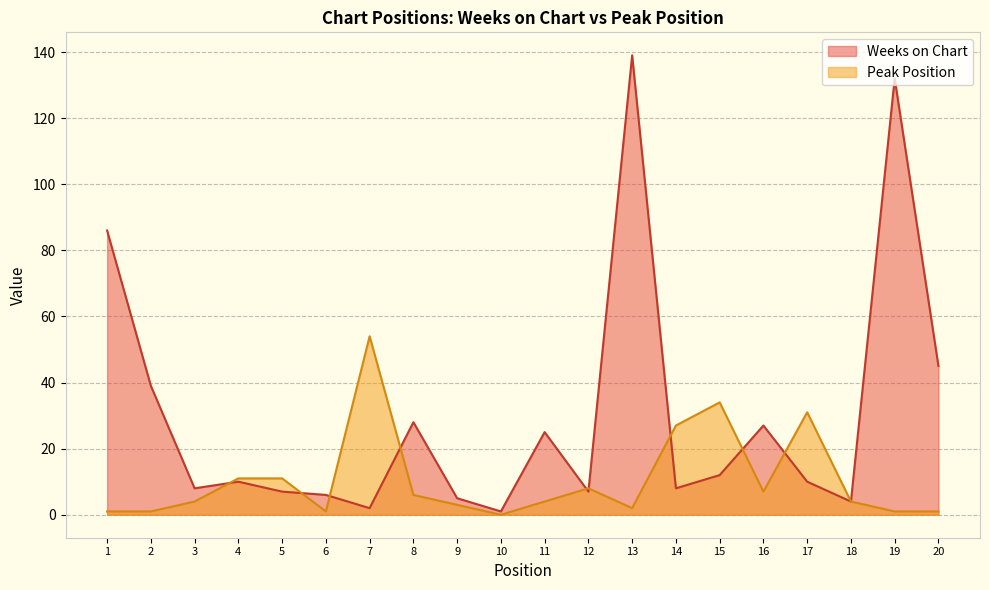

At which category is the sum across all series the highest?

13